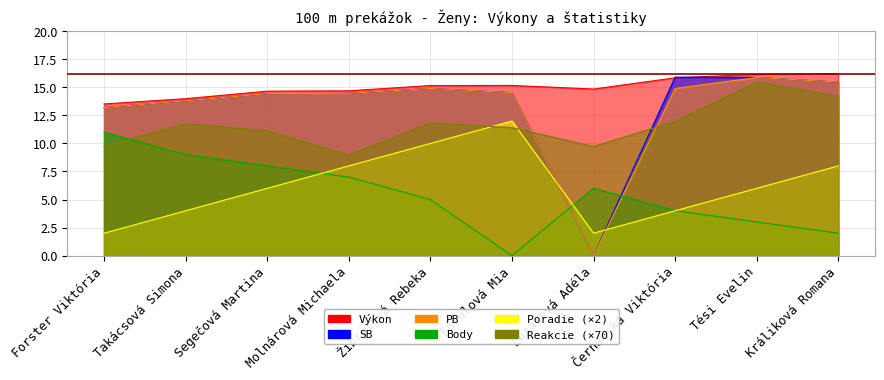

What is the label of the 5th point from the right?

Fotulová Mia